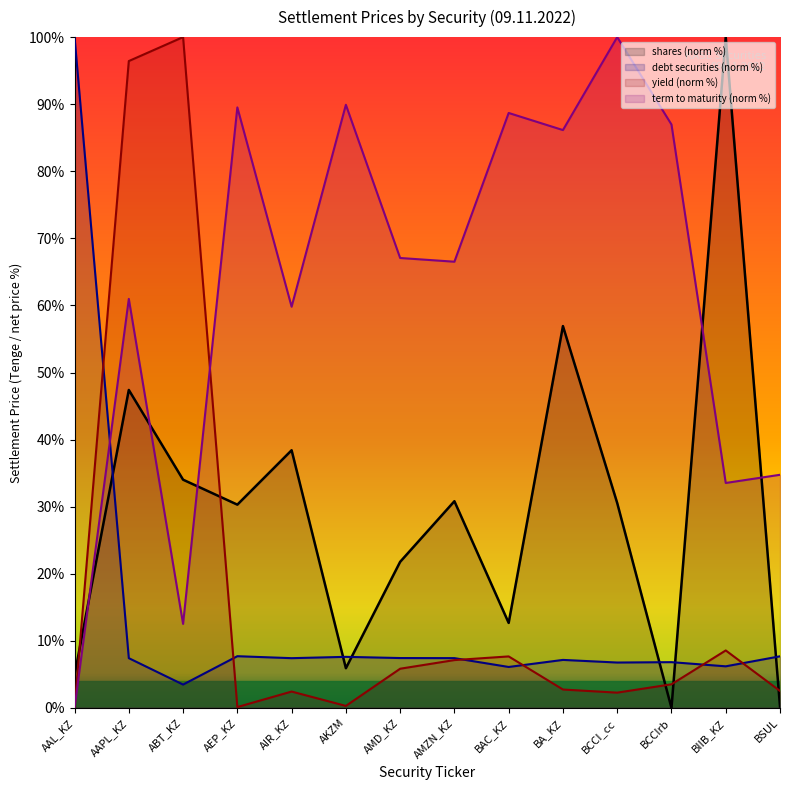

At which category does yield reach its first local peak?

ABT_KZ